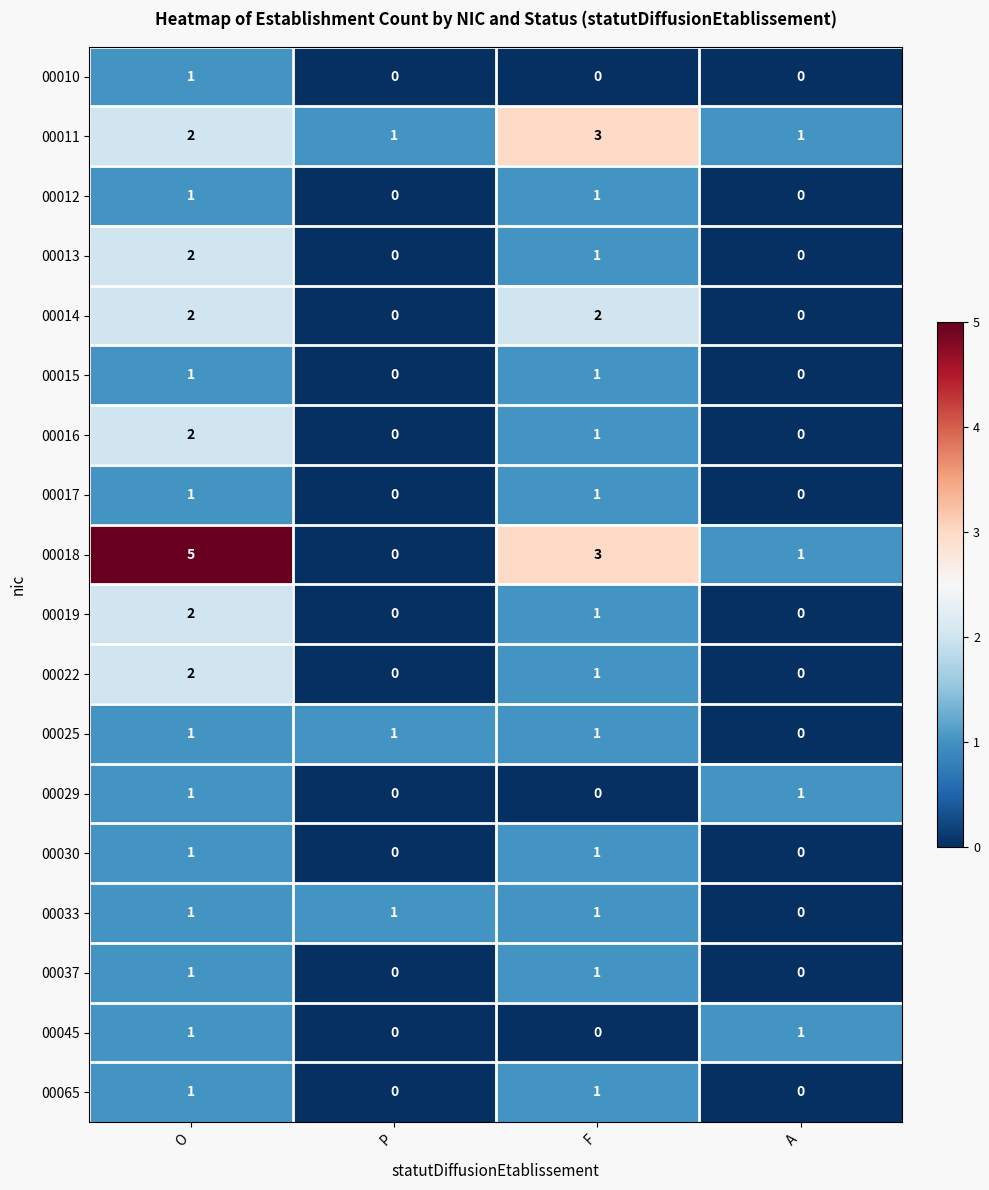

What is the maximum value shown in the chart?

5